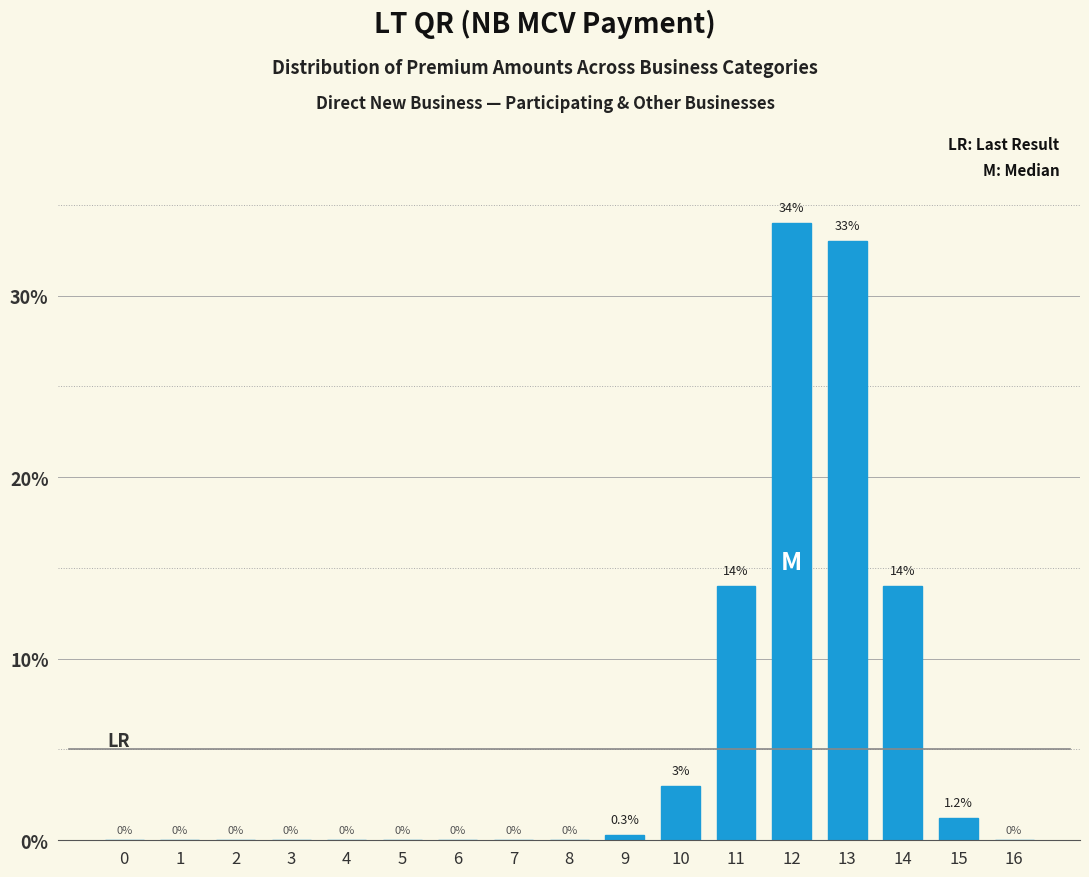

Reading left to right, transcribe all the data shown in this chart.

0=0.0	1=0.0	2=0.0	3=0.0	4=0.0	5=0.0	6=0.0	7=0.0	8=0.0	9=0.3	10=3.0	11=14.0	12=34.0	13=33.0	14=14.0	15=1.2	16=0.0